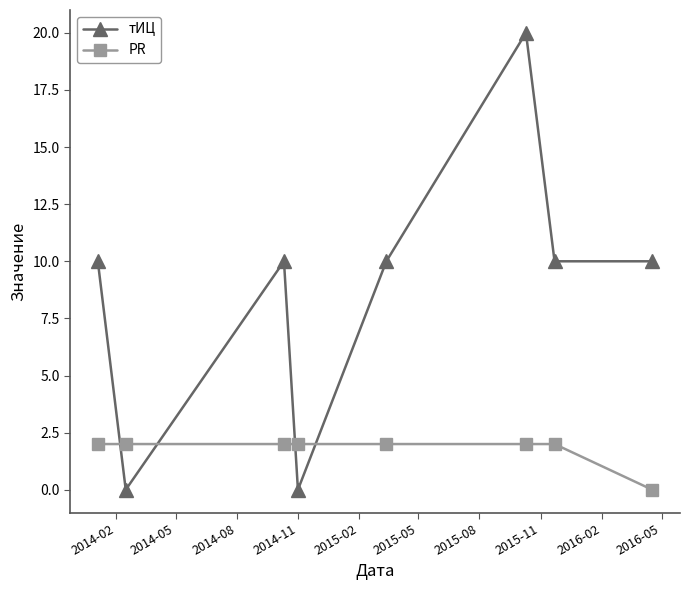

Rank the series by their maximum value, from lowest to highest.

PR, тИЦ